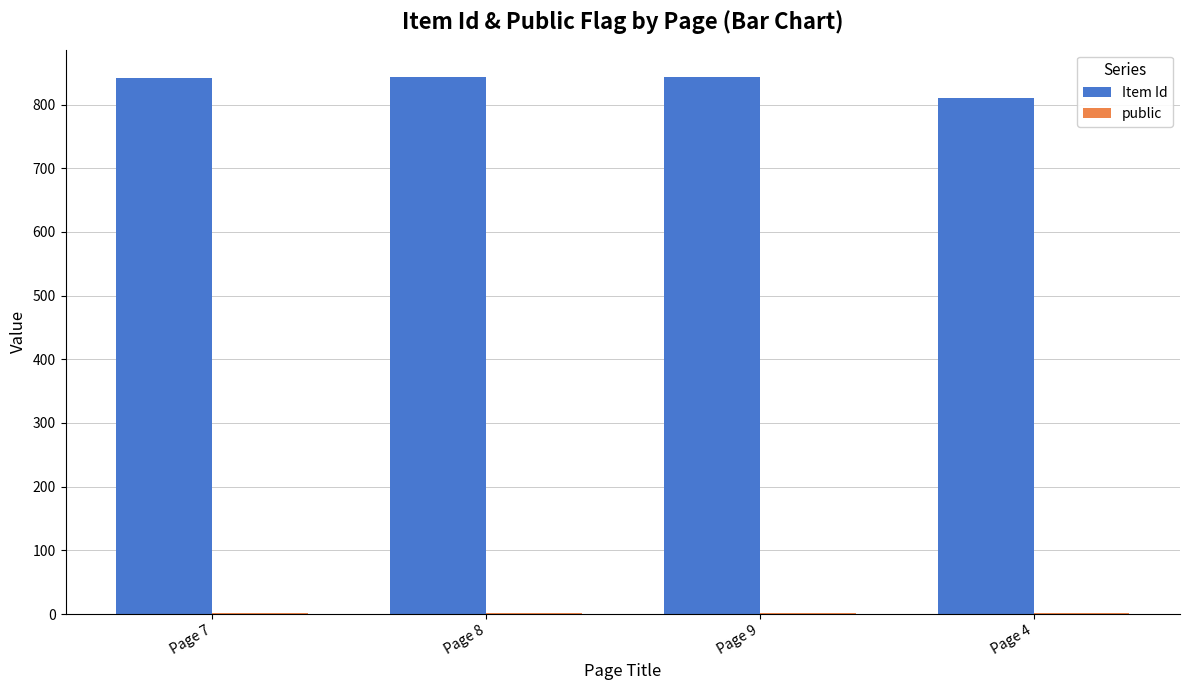

Which series has the largest total across all categories?

Item Id